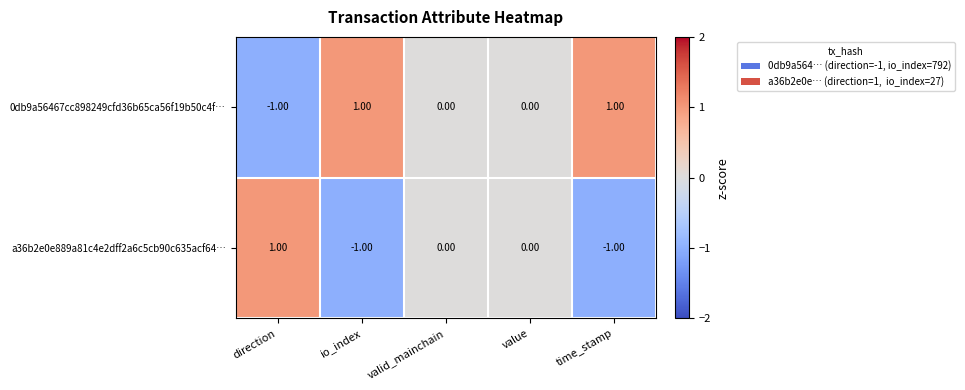

What is the smallest value displayed?

-1